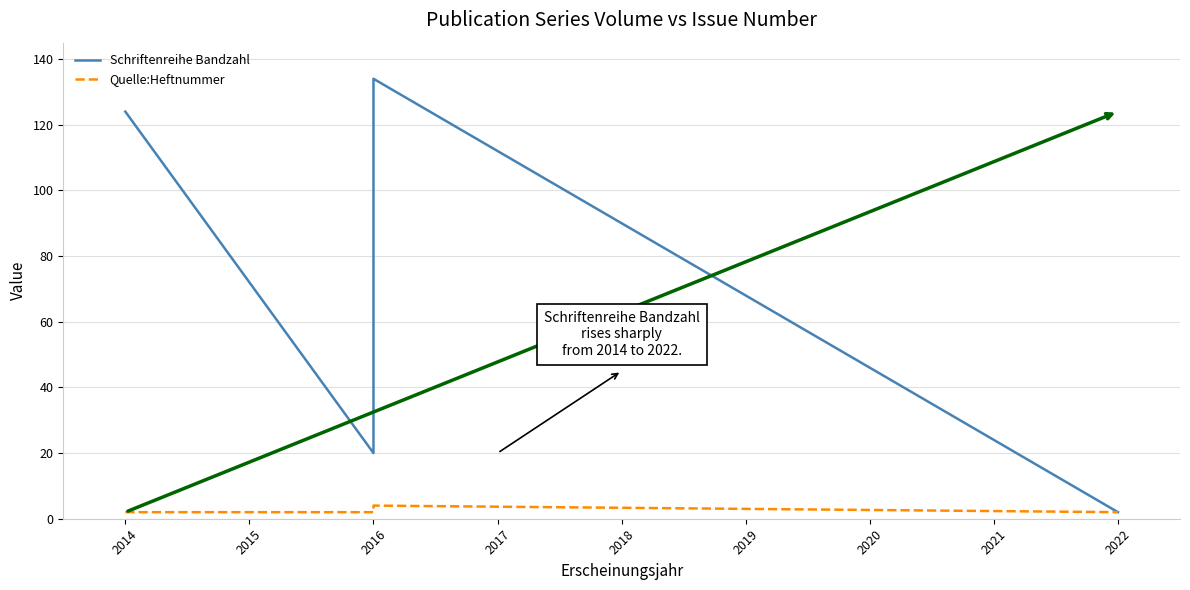

Reading left to right, extract all data points from this chart.

Schriftenreihe Bandzahl: 124	20	134	2
Quelle:Heftnummer: 2	2	4	2